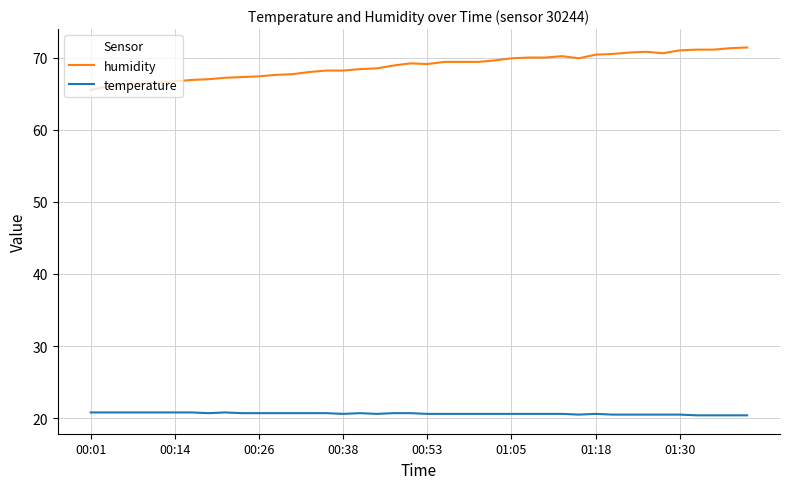

Which series has the largest total across all categories?

humidity